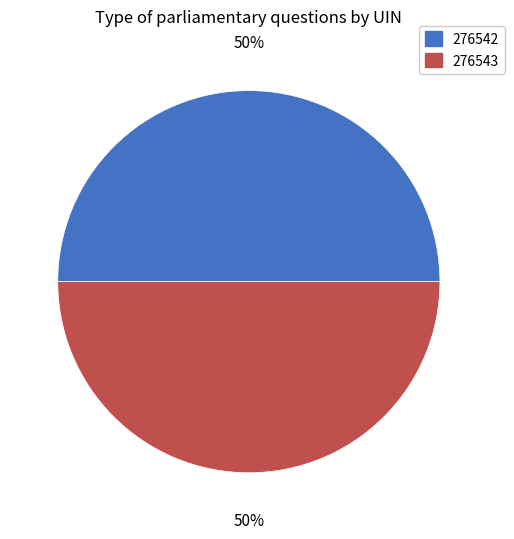

To the nearest percent, what is the average slice percentage?

50%